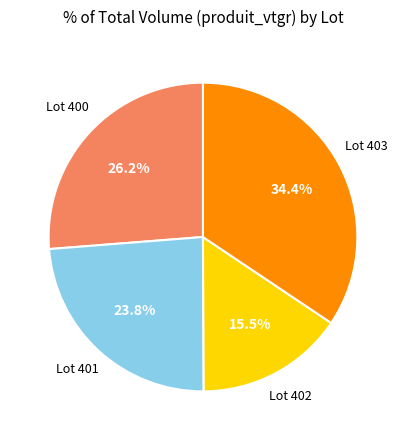

Is there any slice that represents more than half of the pie?

No